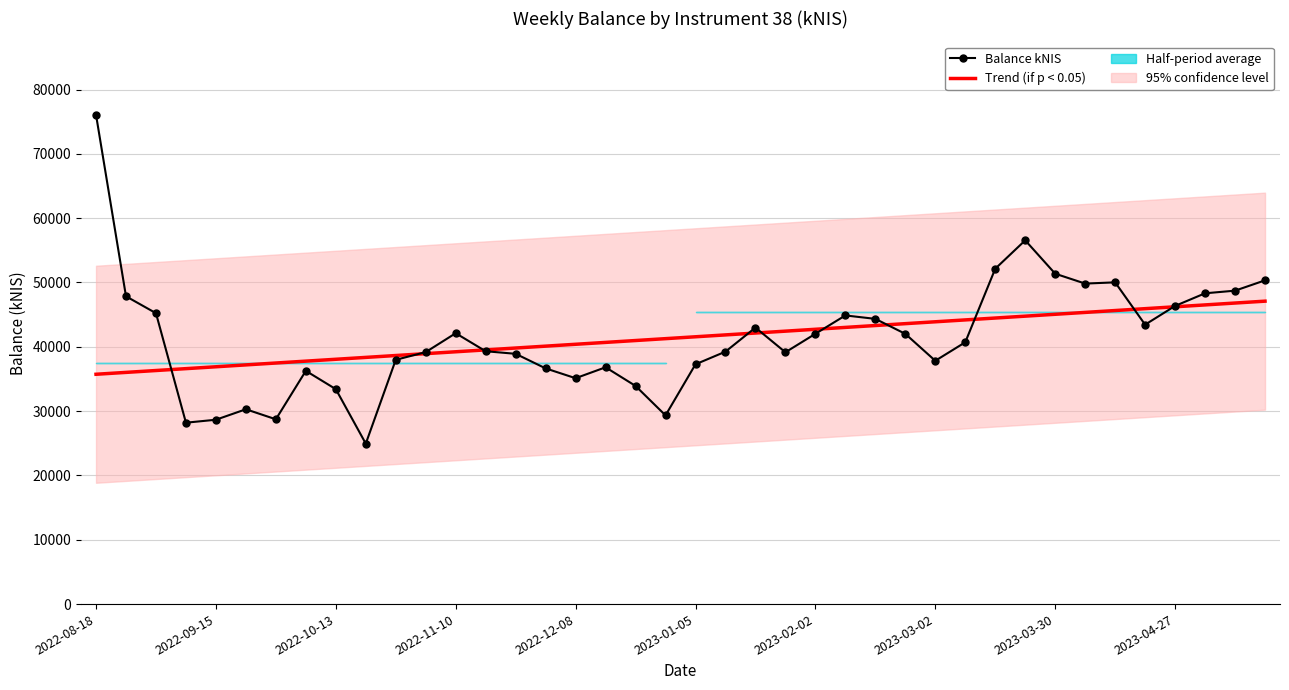

What is the difference between the highest and lowest values at 29?

3474.6